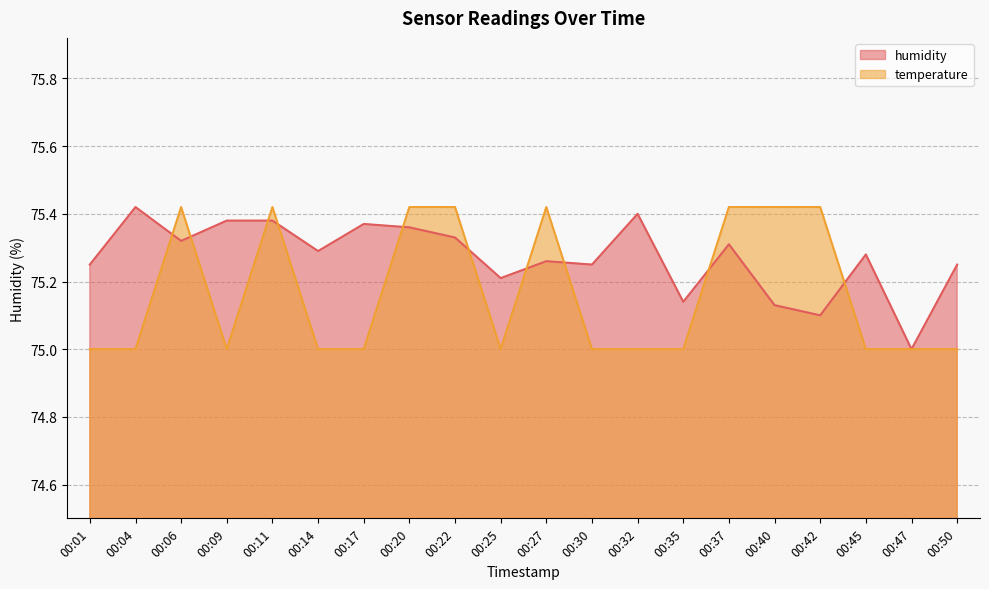

What is the sum of the temperature values at 00:42 and 00:50?

150.4